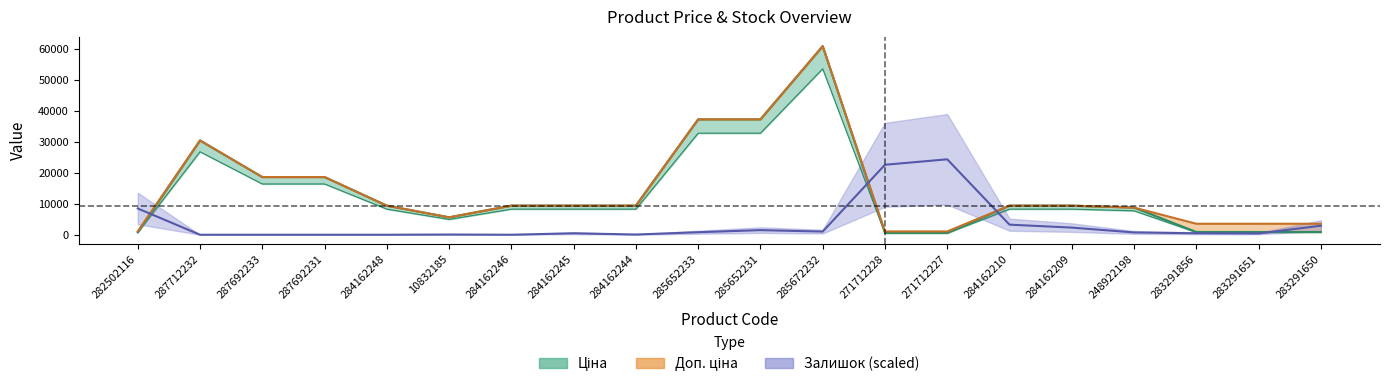

Read the Доп. ціна value at 285672232.

61024.7